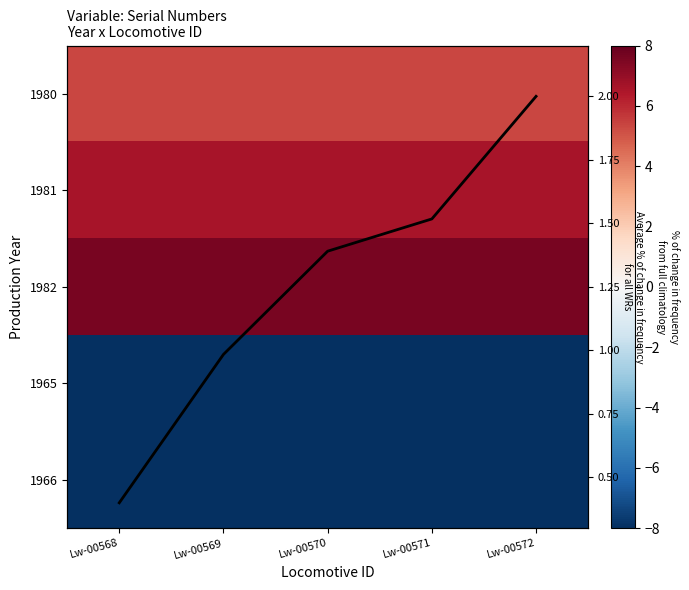

The value of Average % of change
in frequency for all WRs at Lw-00570 is 1.4. True or false?

True